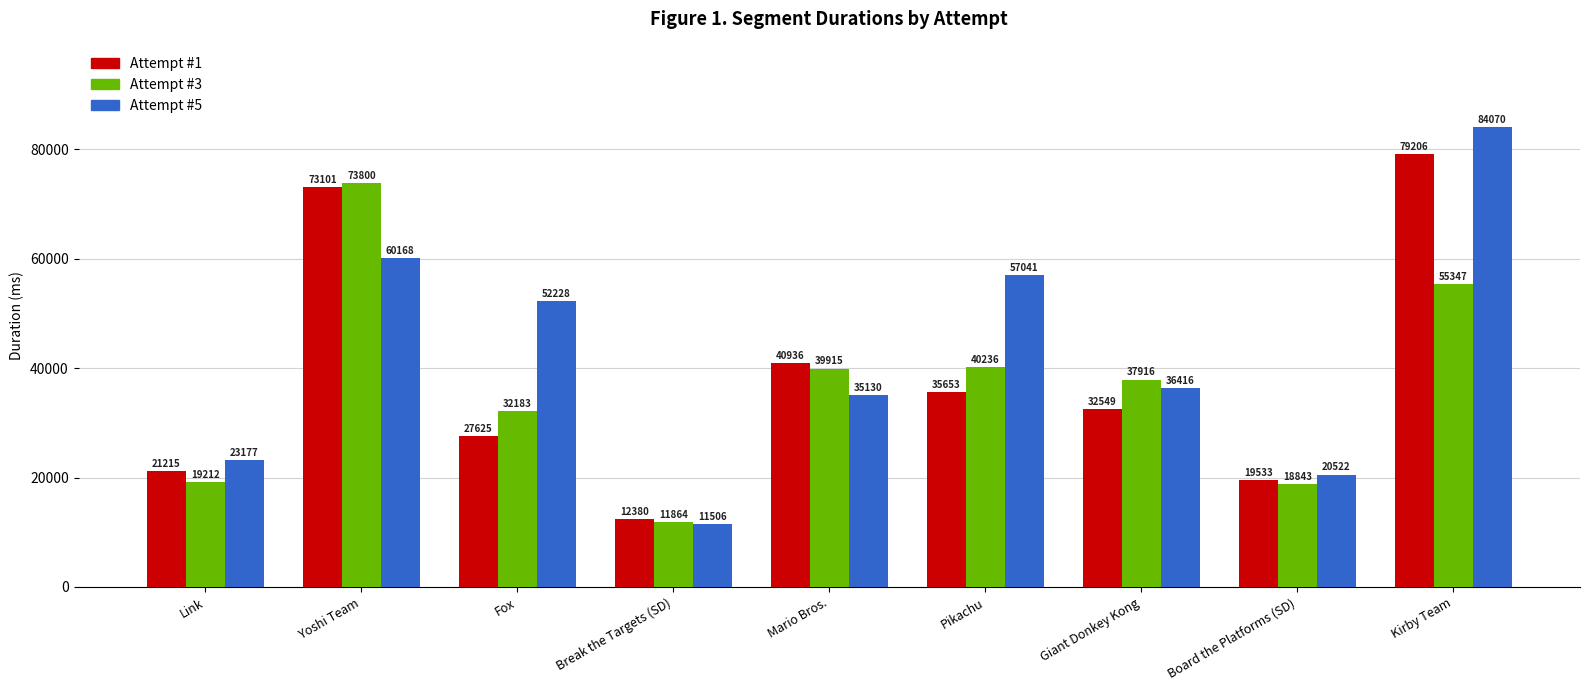

Reading left to right, what are all the values shown in this chart?

Attempt #1: 21215	73101	27625	12380	40936	35653	32549	19533	79206
Attempt #3: 19212	73800	32183	11864	39915	40236	37916	18843	55347
Attempt #5: 23177	60168	52228	11506	35130	57041	36416	20522	84070